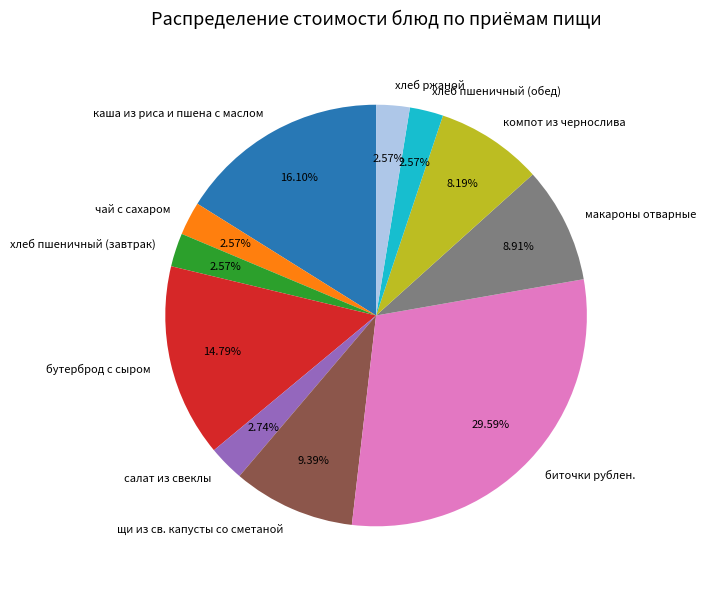

The чай с сахаром slice represents 3% of the pie. True or false?

True